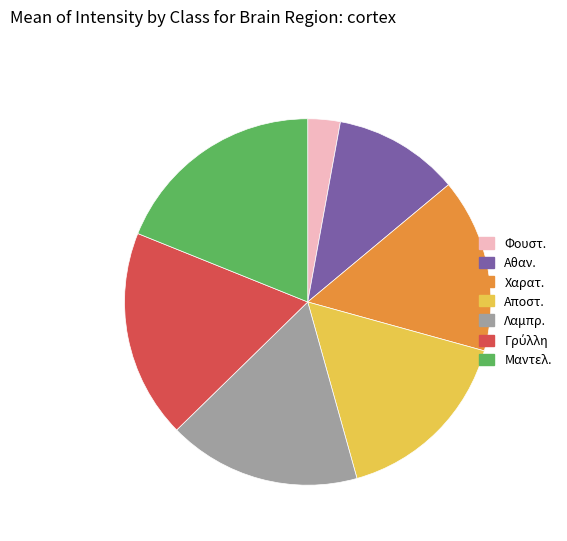

How many slices are in this pie chart?

7